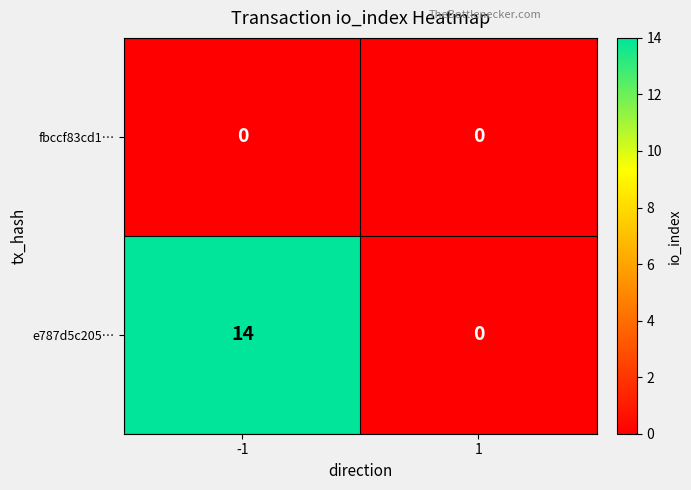

What is the spread (max minus min) of values at -1?

14